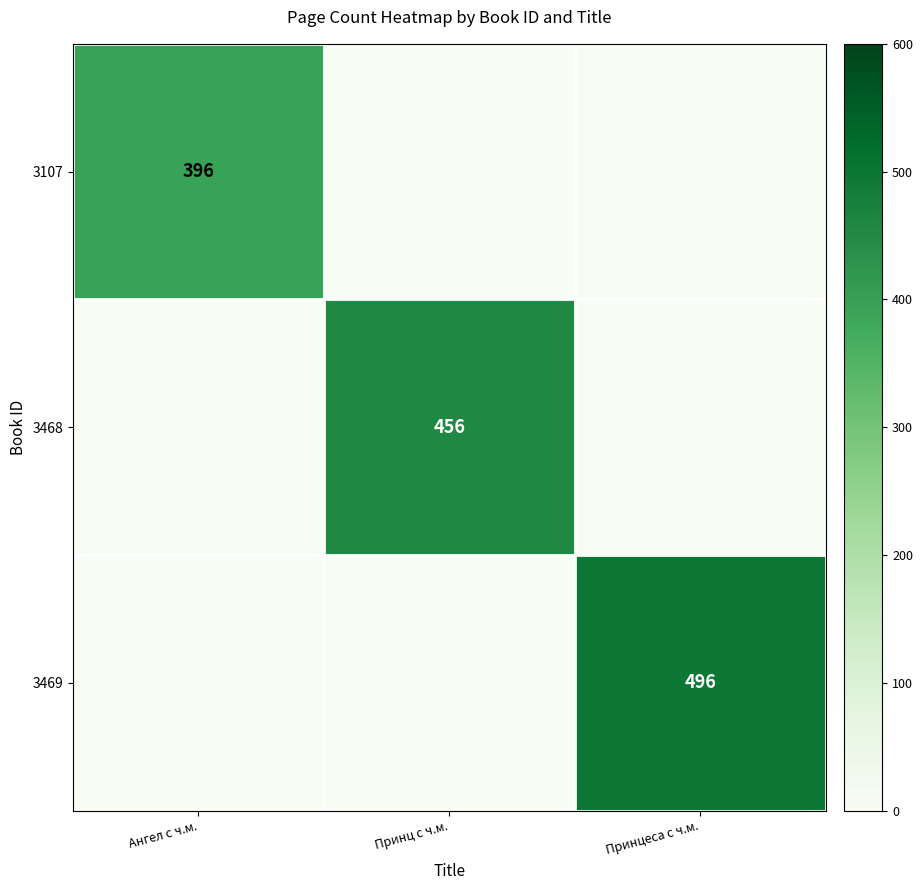

Is it true that 3107 equals 672 at Ангел с ч.м.?

False